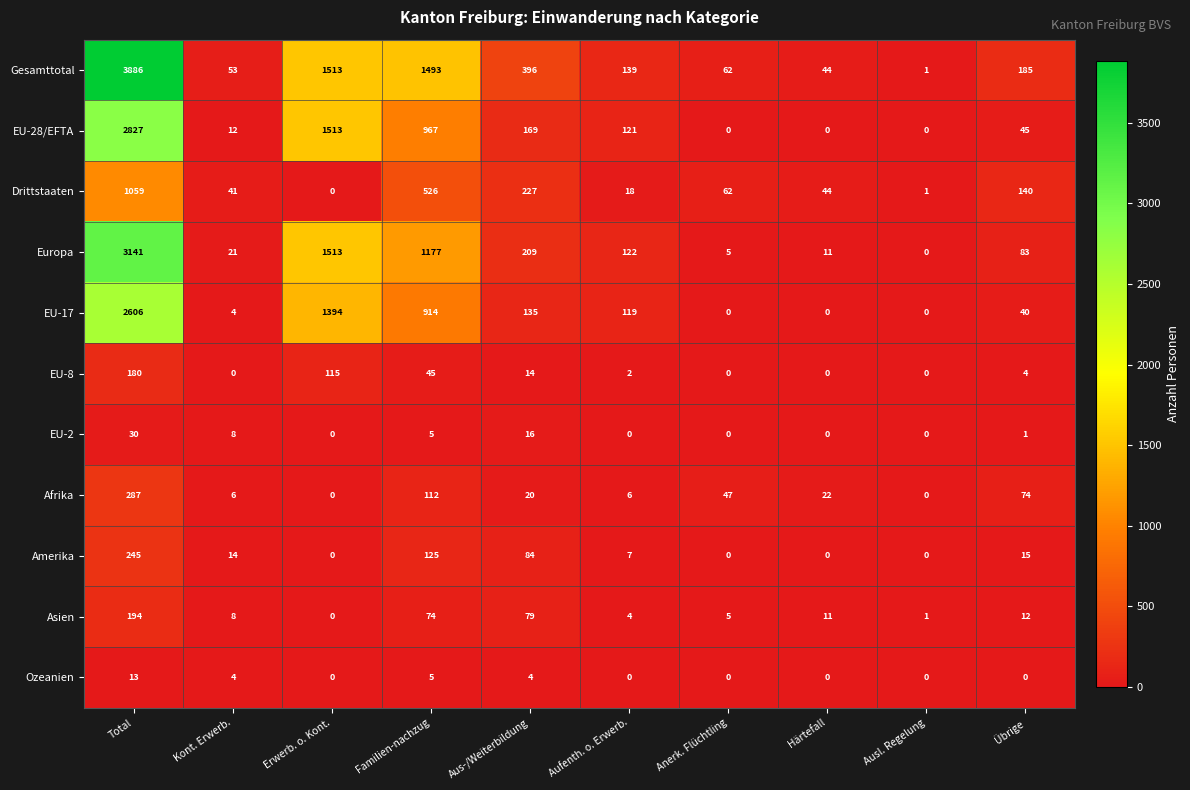

The Amerika series shows 125 at Familien-nachzug. True or false?

True